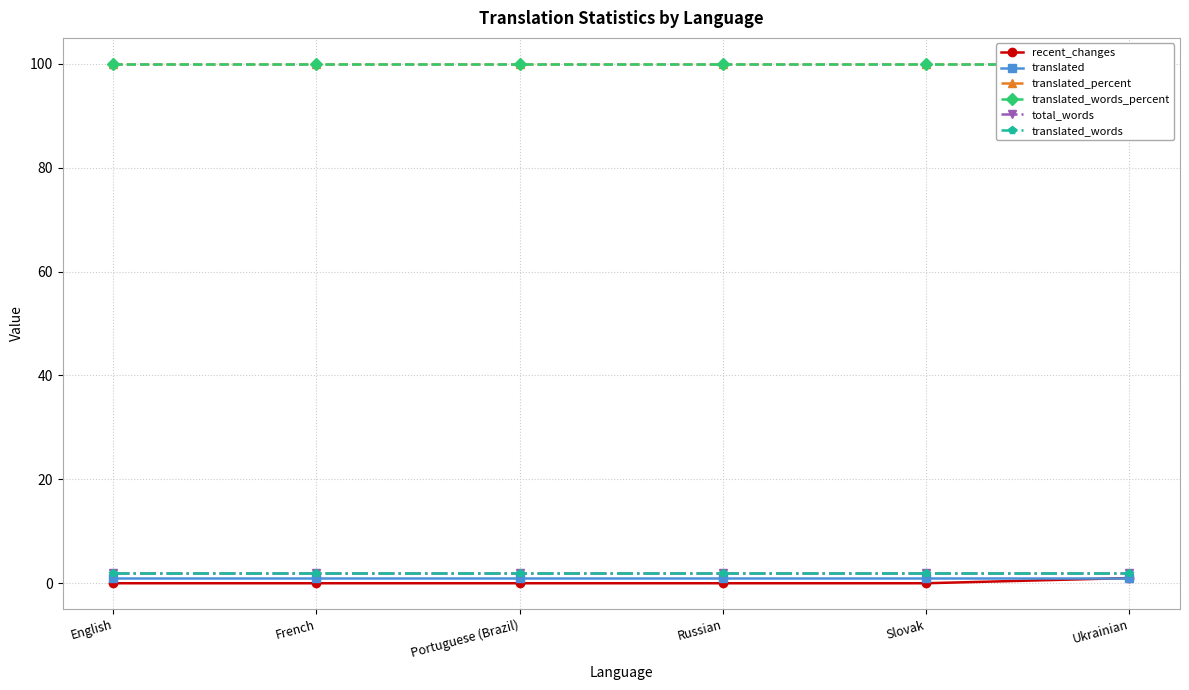

True or false: translated_percent and translated cross at least once.

False